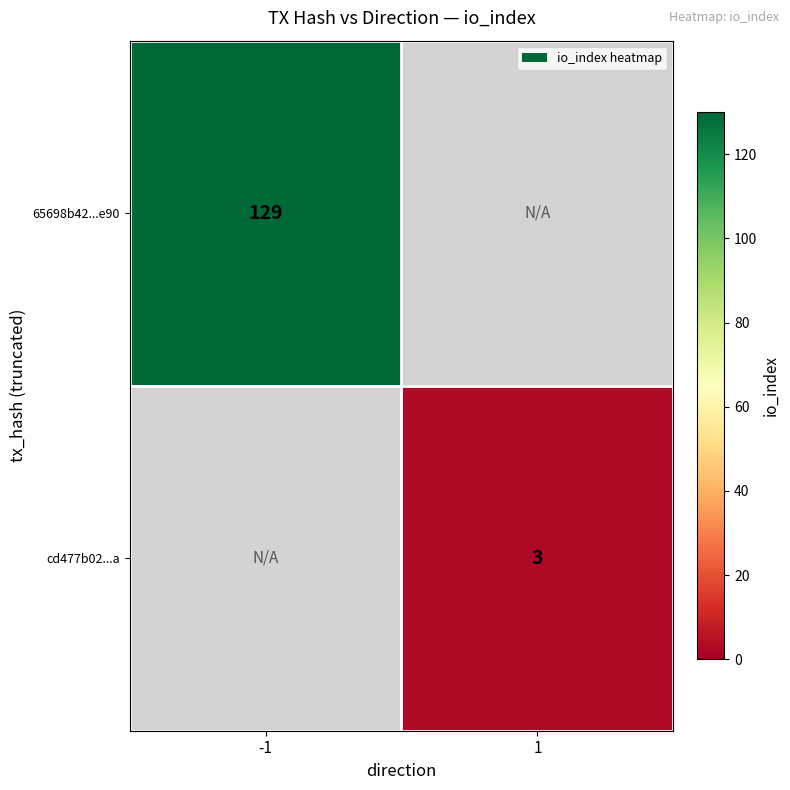

The cd477b02...a series shows 1 at 1. True or false?

False